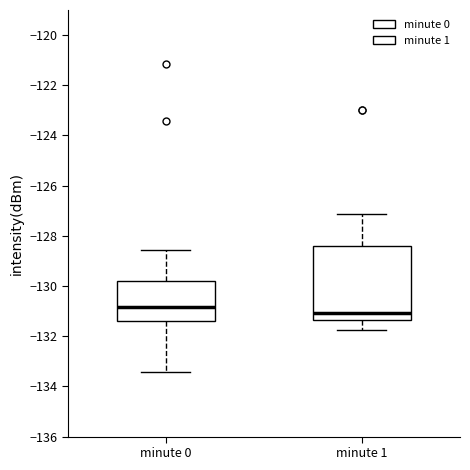

Which box has the highest median line?

minute 0